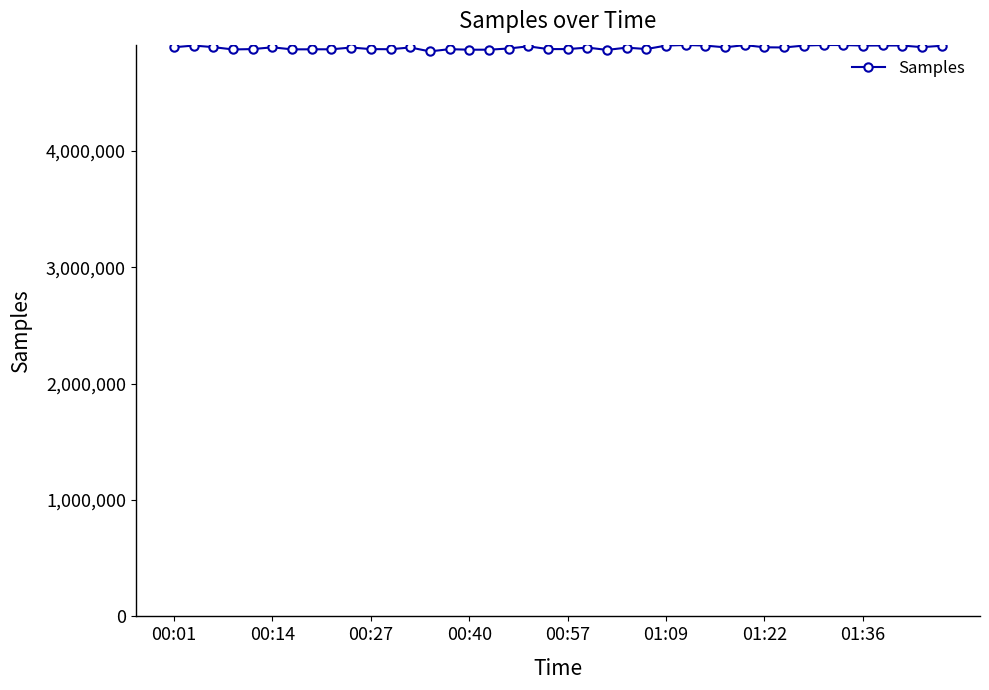

What is the value of the 12th point from the left?

4872157